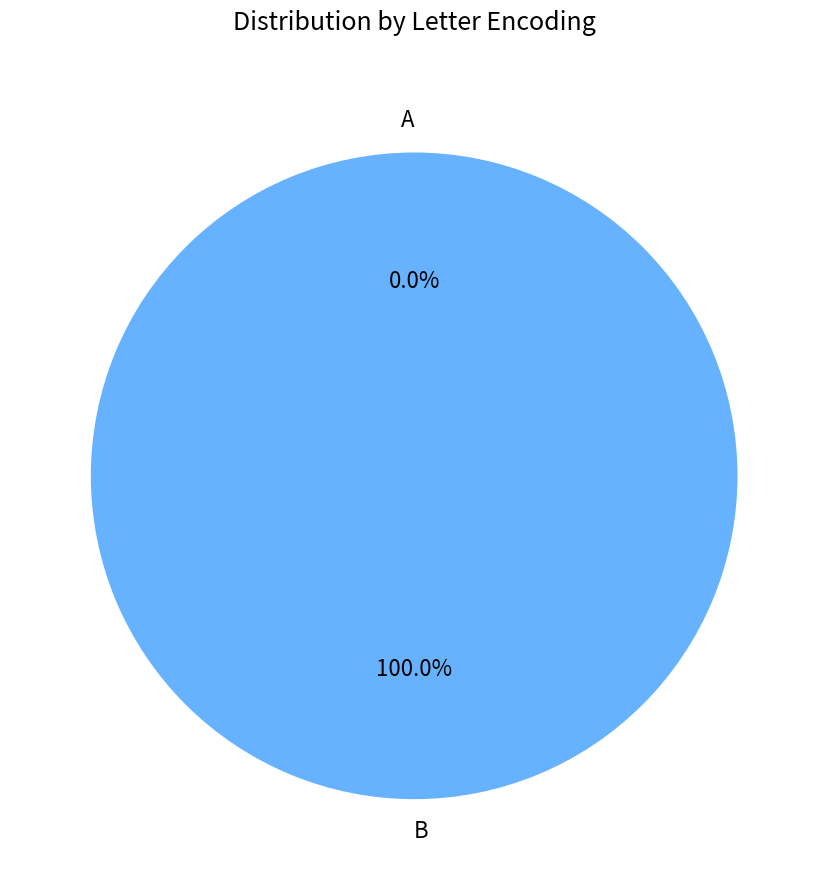

What is the largest slice in the pie chart?

B